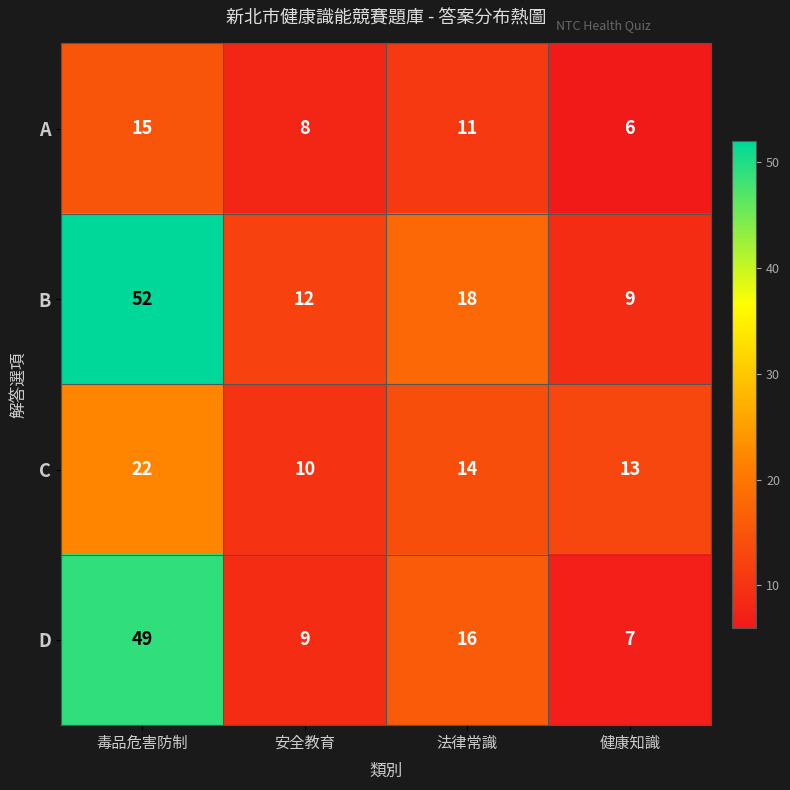

Reading left to right, extract all data points from this chart.

A: 15	8	11	6
B: 52	12	18	9
C: 22	10	14	13
D: 49	9	16	7